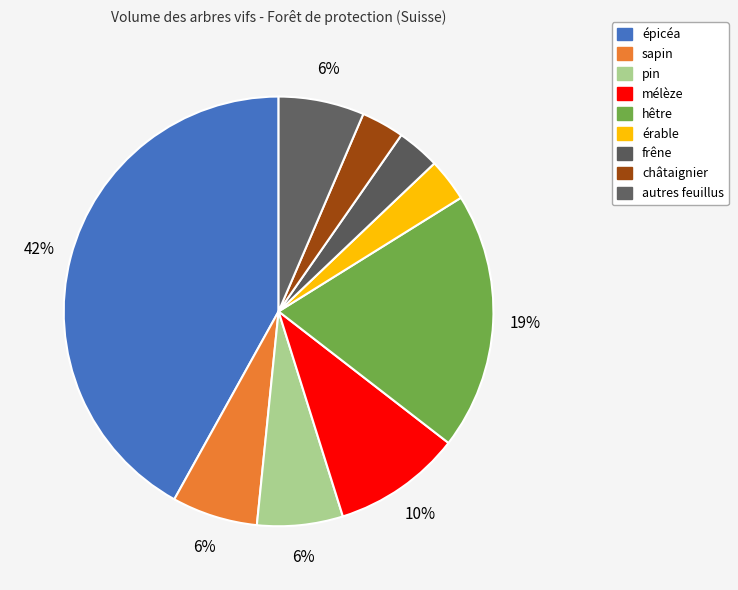

Which slice is the smallest?

érable